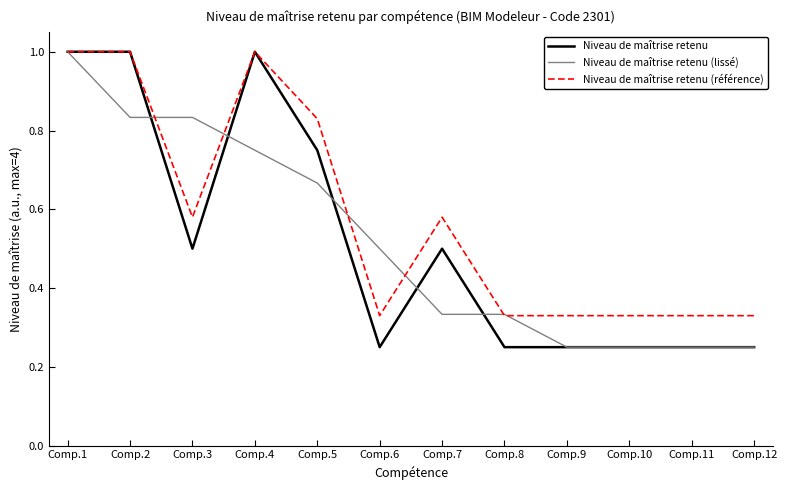

Which category has the highest value in the Niveau de maîtrise retenu (lissé) series?

Comp.1